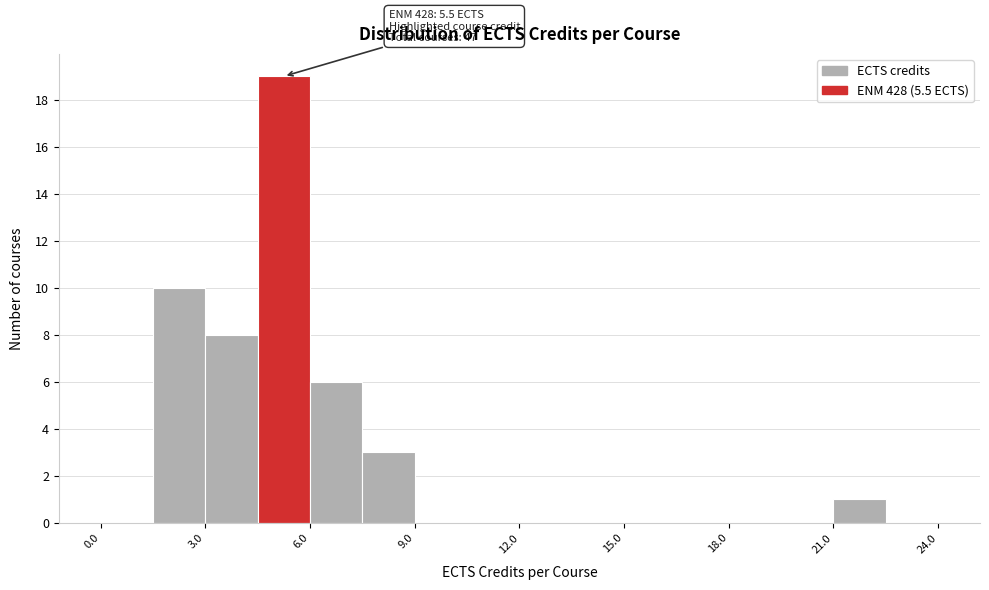

Read against the x-axis, roughly where is the centre of the tallest bar?

5.5